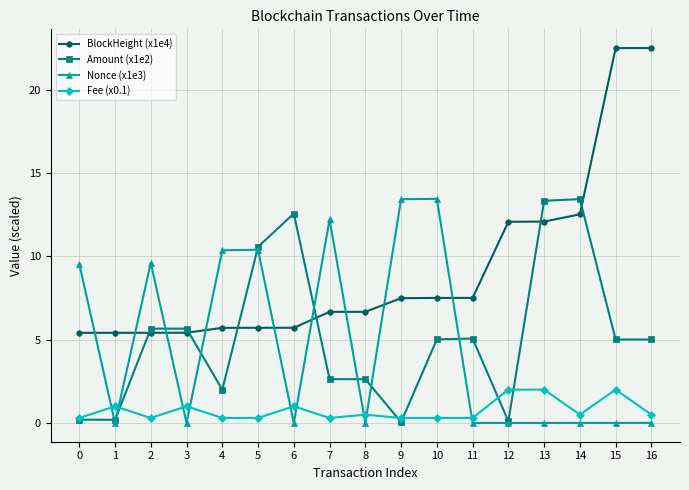

True or false: Nonce (x1e3) has more than 2 points higher than both neighbors.

True